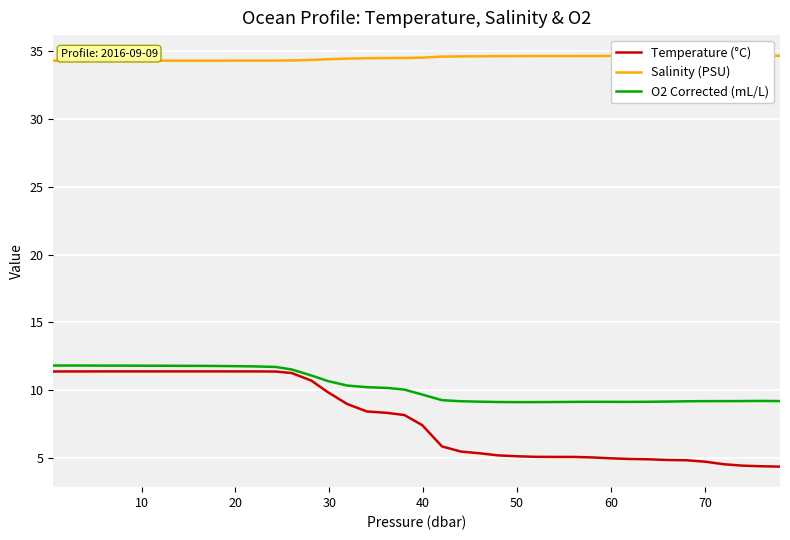

What is the lowest value of the Temperature (°C) series?

4.4